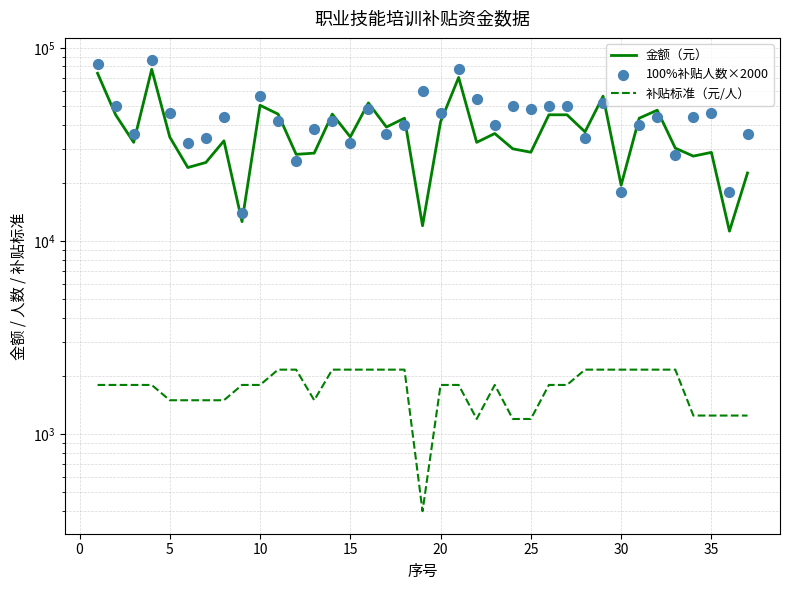

What are all the series names shown in the legend?

金额（元）, 补贴标准（元/人）, 100%补贴人数×2000